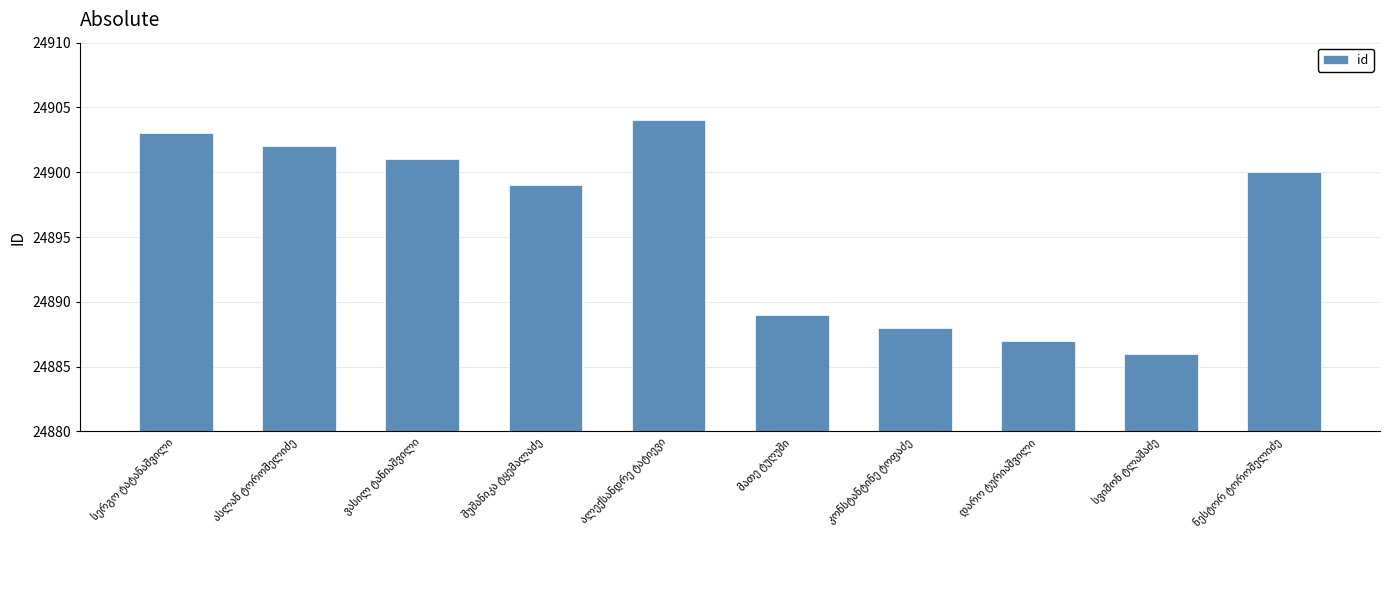

What is the greatest value displayed?

24904